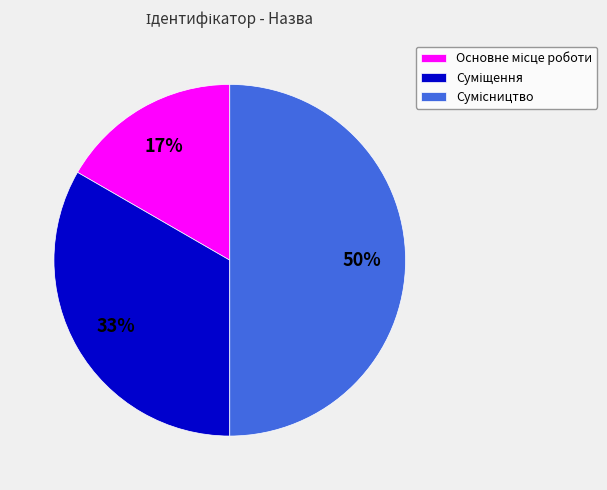

To the nearest percent, what is the difference between the largest and smallest slice percentages?

33%